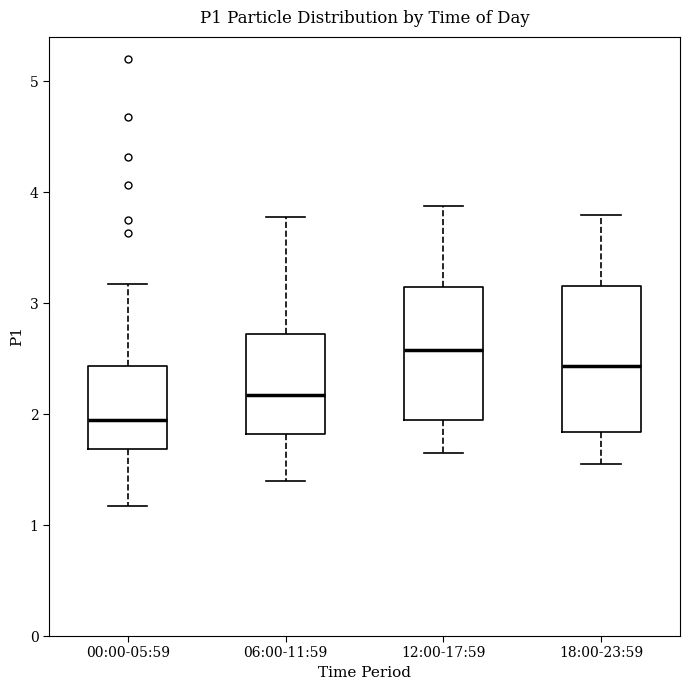

Which box has the lowest median line?

00:00-05:59